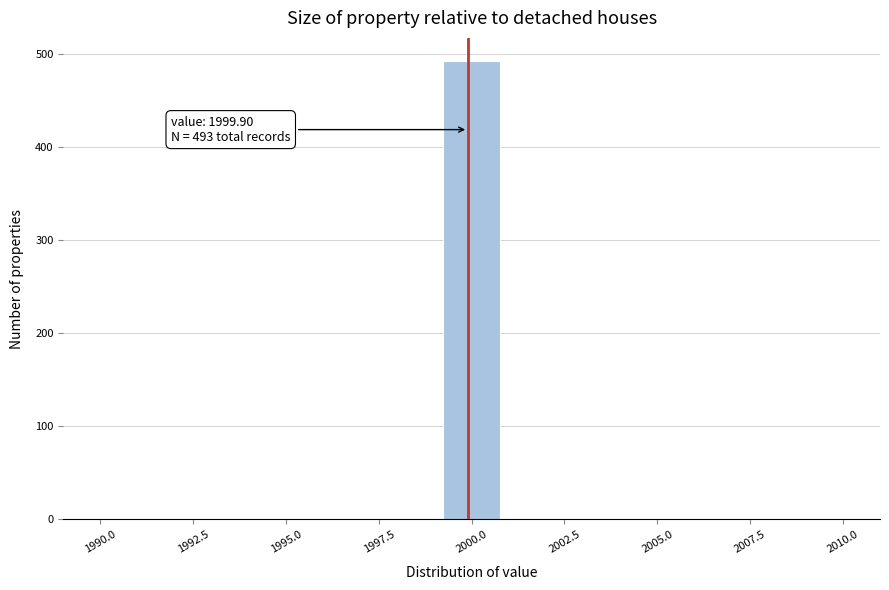

Around what value on the x-axis is the tallest bar? Give the approximate position of its centre, as read against the axis.

2000.0